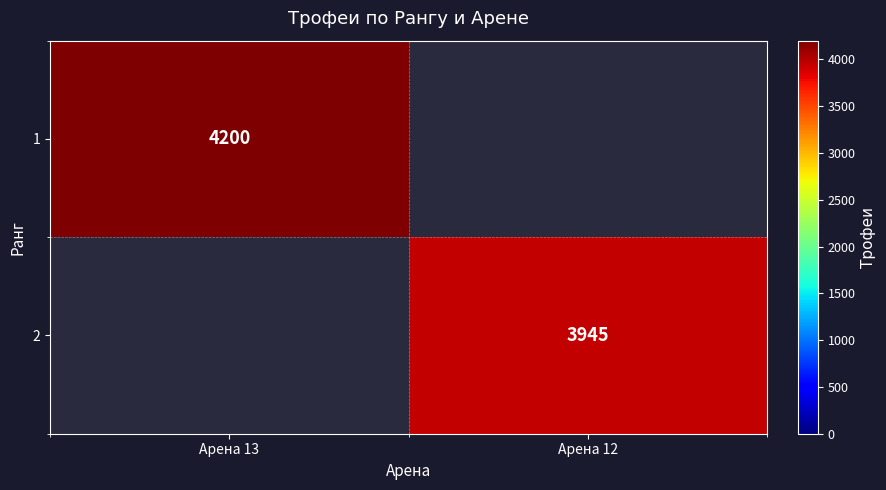

Between Арена 12 and Арена 13, which is larger?

Арена 13